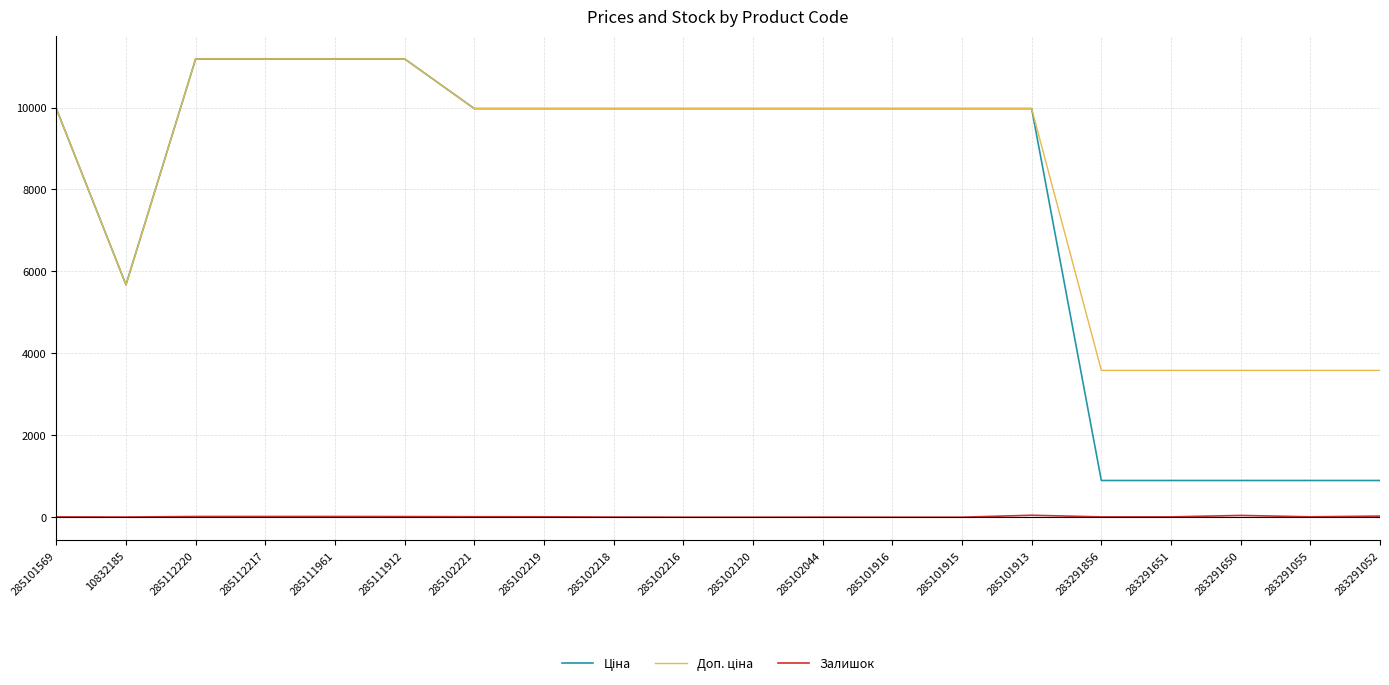

What is the spread (max minus min) of values at 285102120?

9975.0